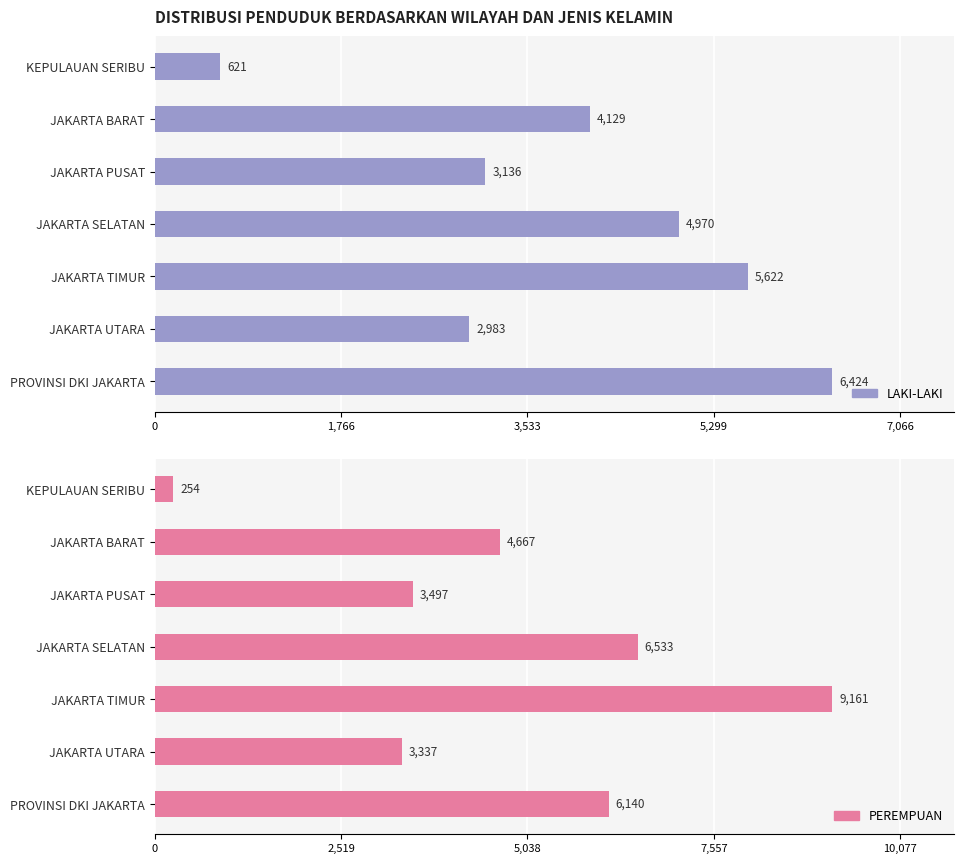

What position from the right is PROVINSI DKI JAKARTA?

1